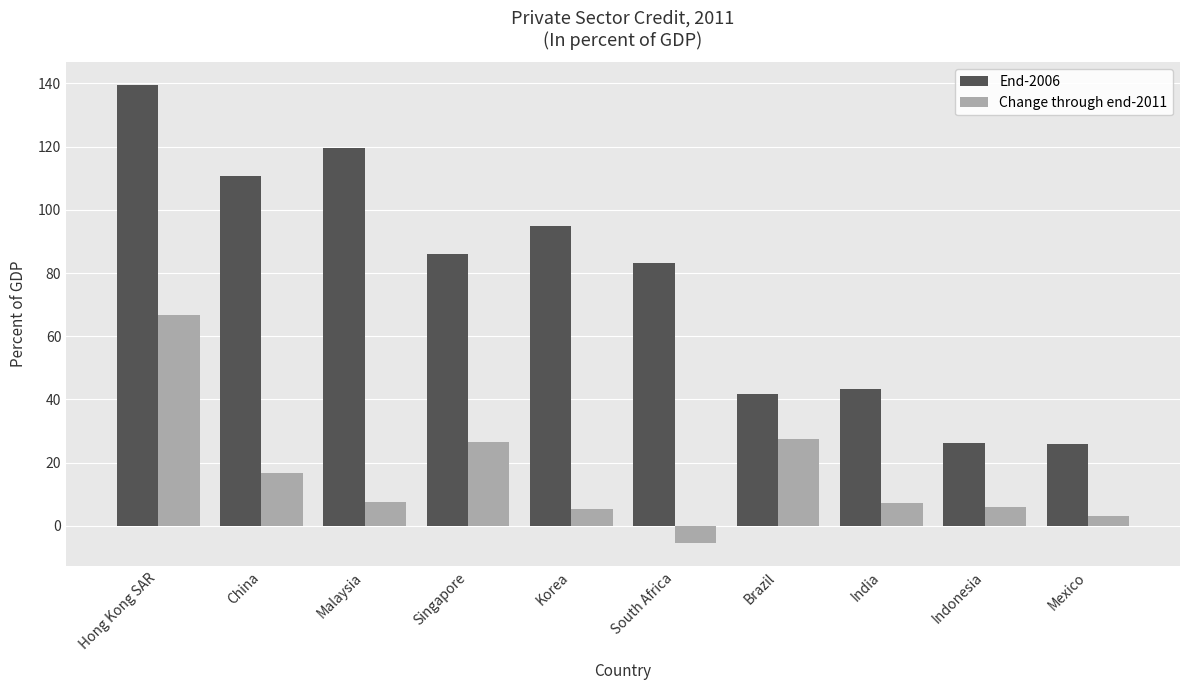

At which category is the sum across all series the highest?

Hong Kong SAR